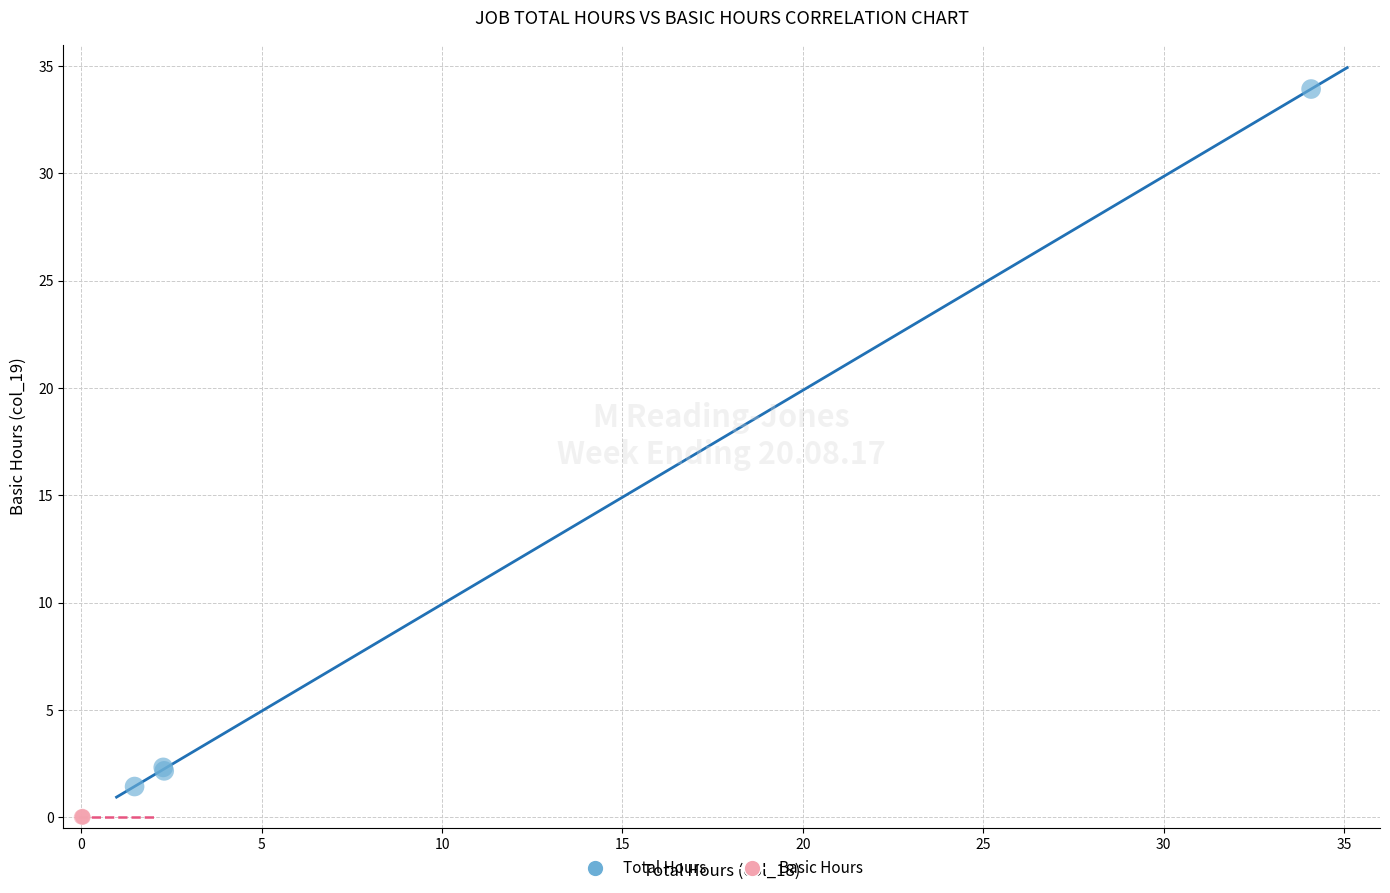

Which series has the largest Y range (max minus min)?

Total Hours